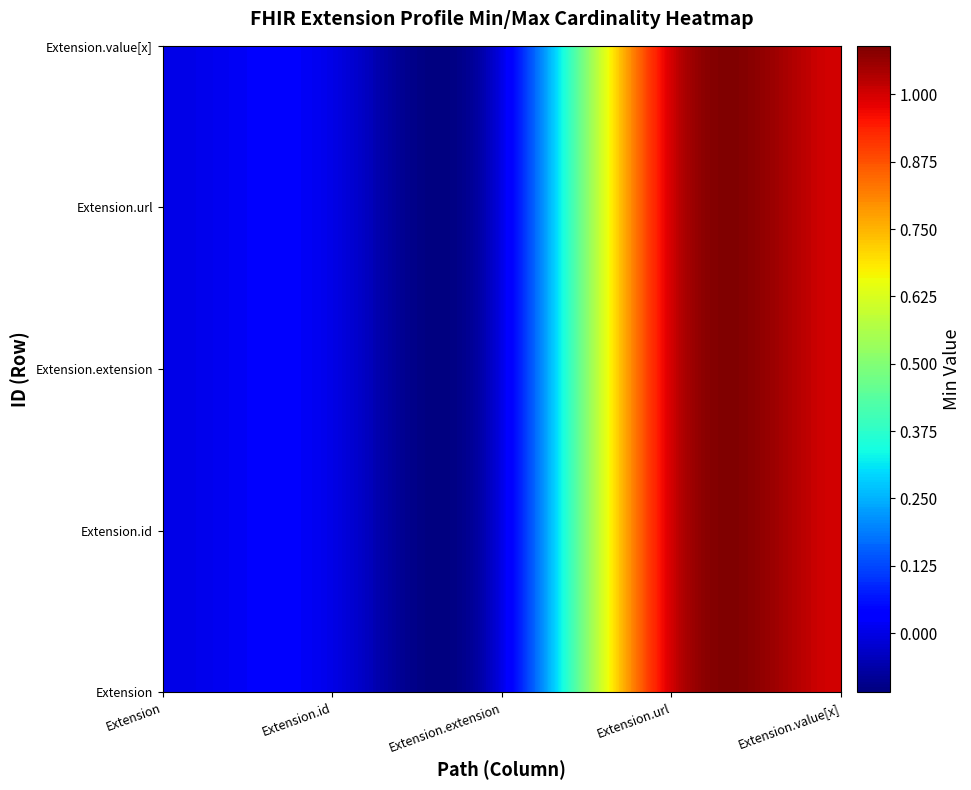

True or false: min_values has a value of 0 at min_values.

True